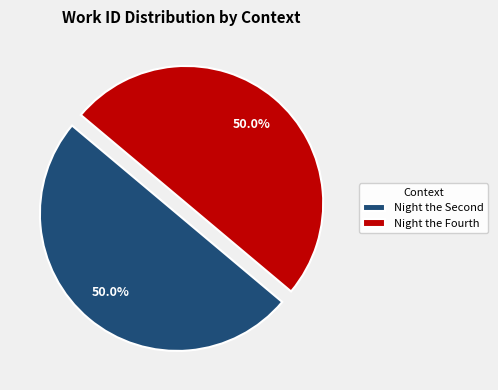

The Night the Fourth slice represents 50% of the pie. True or false?

True